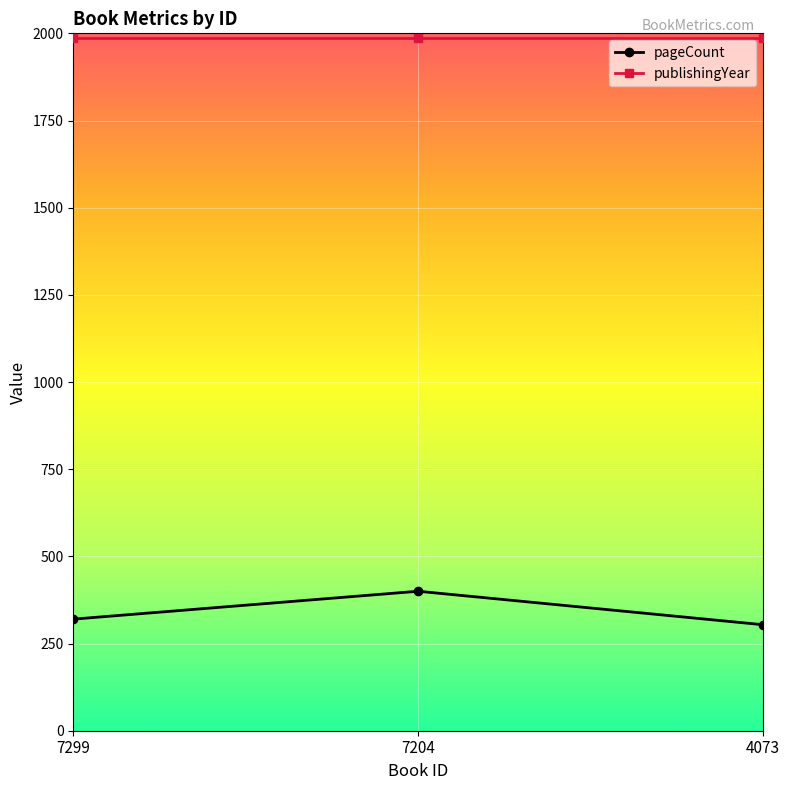

How many lines are shown in the chart?

2